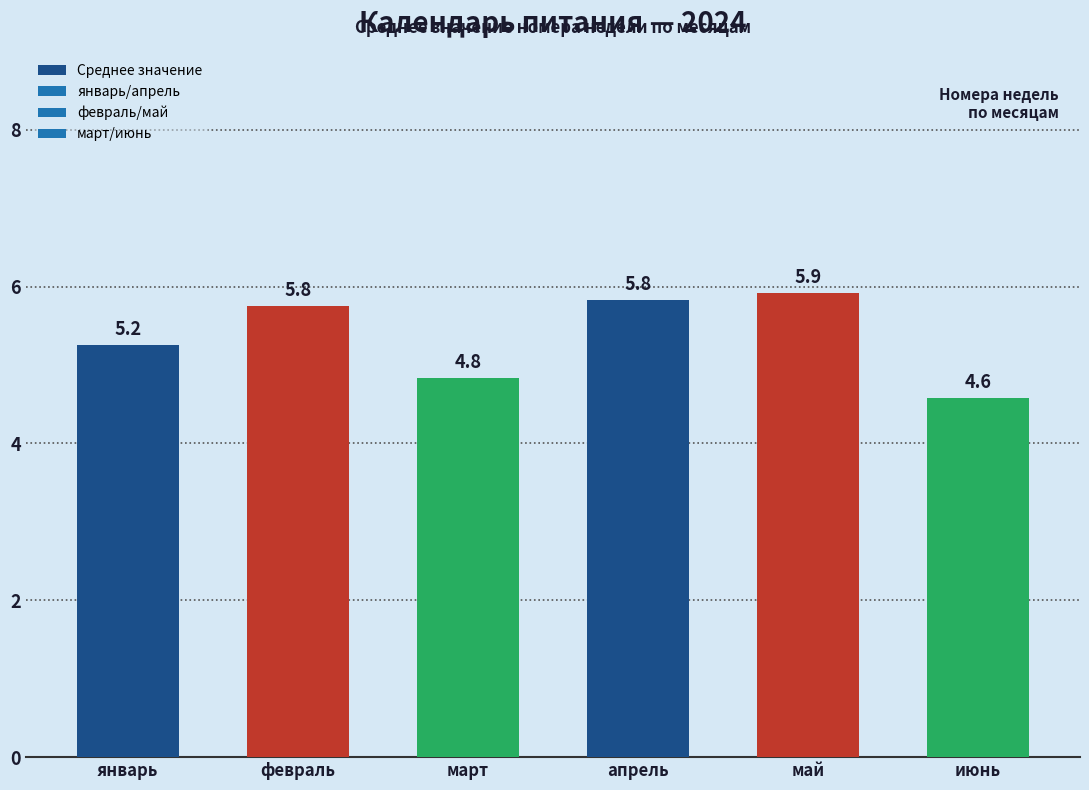

Does the chart contain any negative values?

No